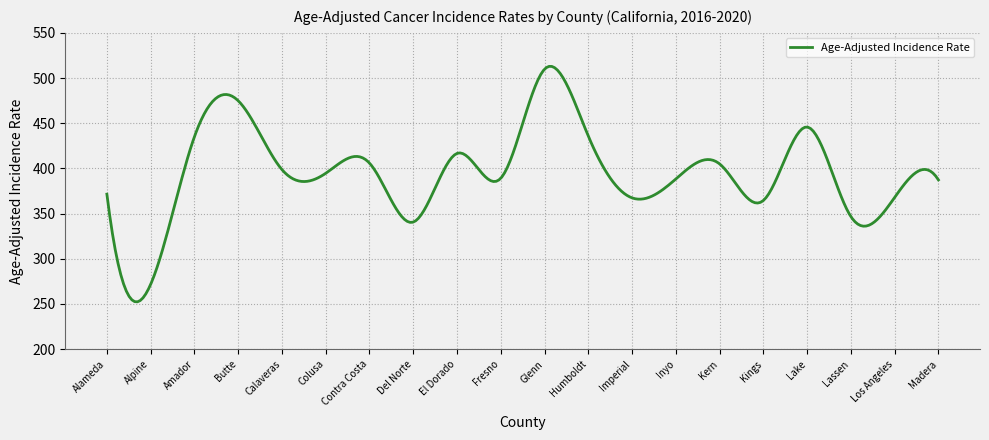

What is the greatest value displayed?

512.9